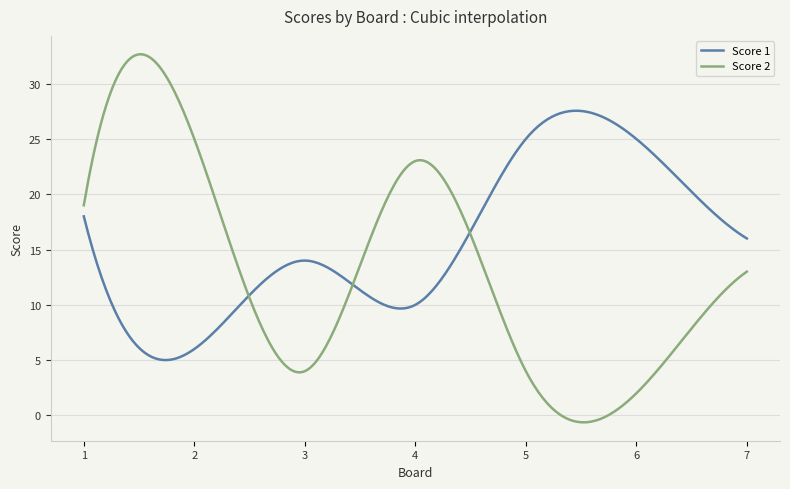

What is the minimum value shown in the chart?

-0.6